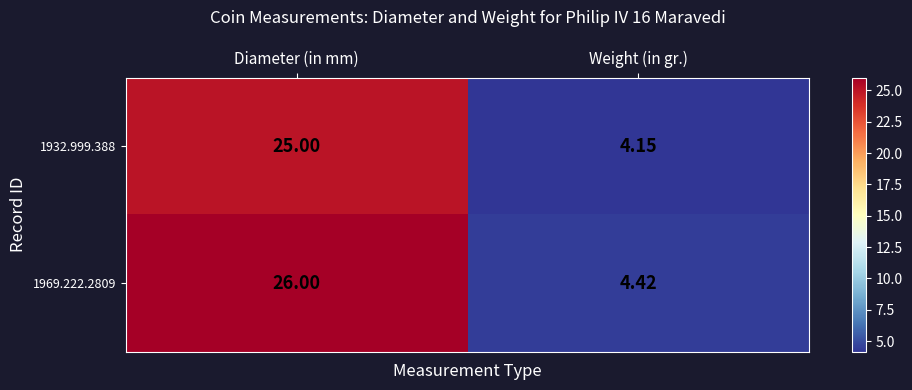

Which category has the lowest value in the 1969.222.2809 series?

Weight (in gr.)